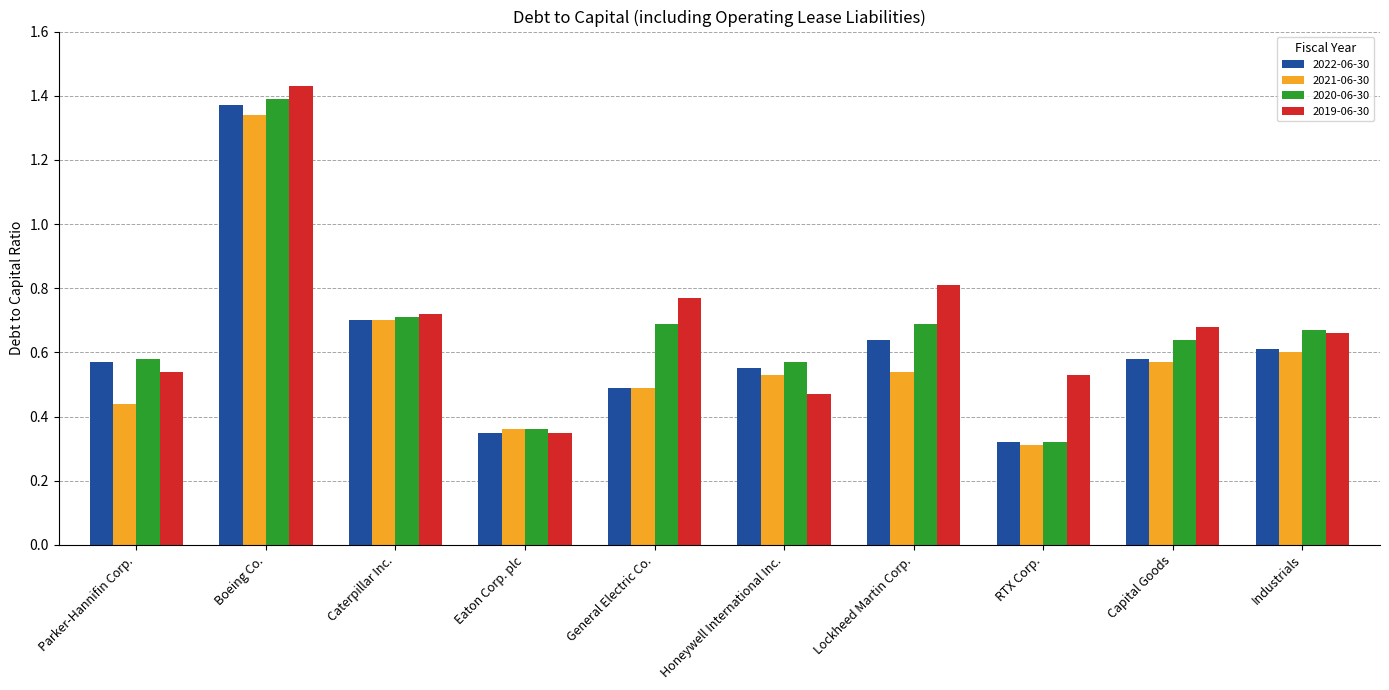

What is the label of the 7th bar from the left?

Lockheed Martin Corp.